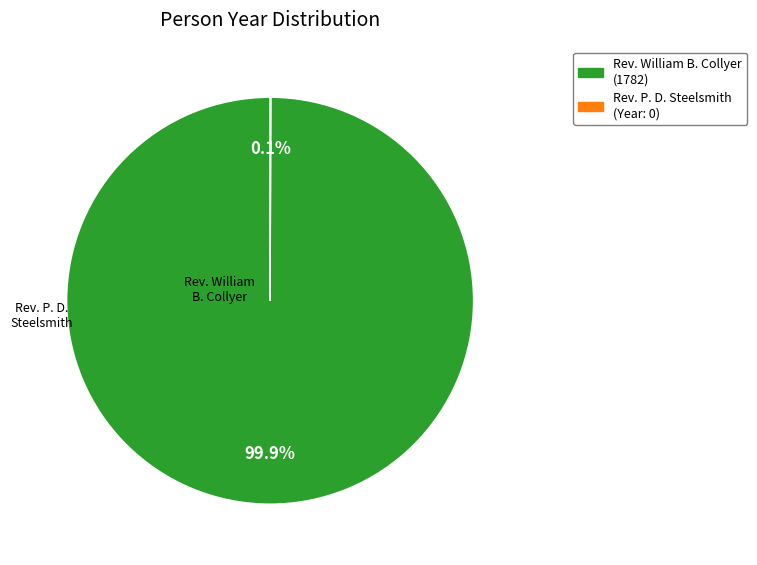

Which category has the biggest portion of the pie?

Rev. William B. Collyer